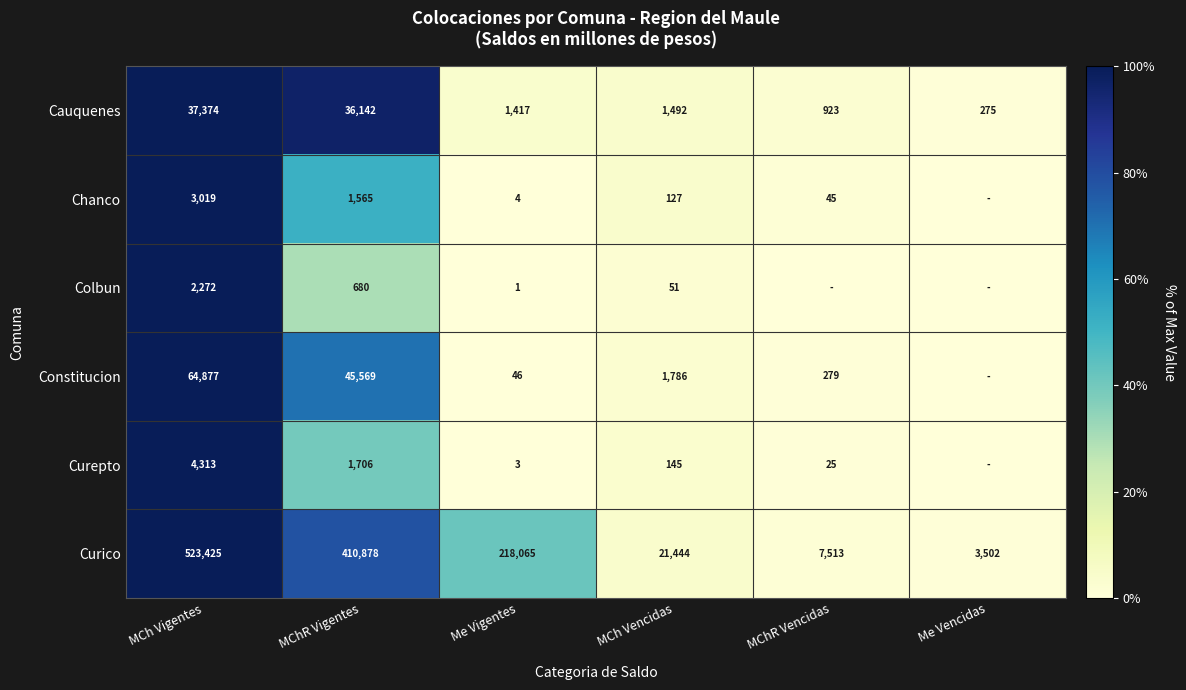

The value of Colbun at MCh Vencidas is 0.7. True or false?

False